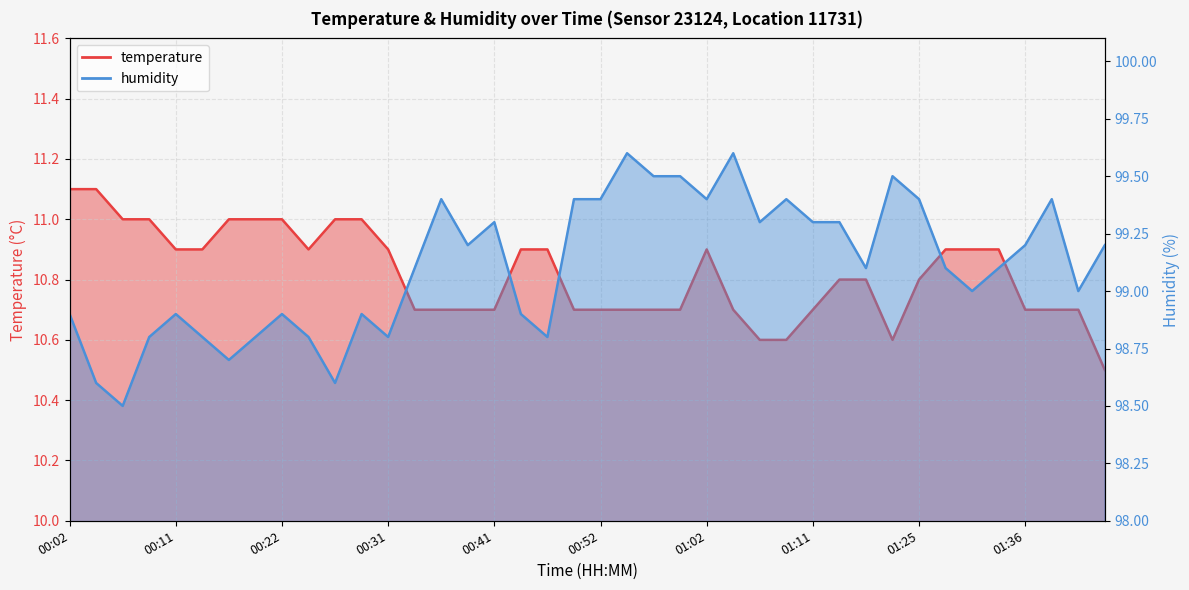

True or false: humidity and temperature intersect in this chart.

False